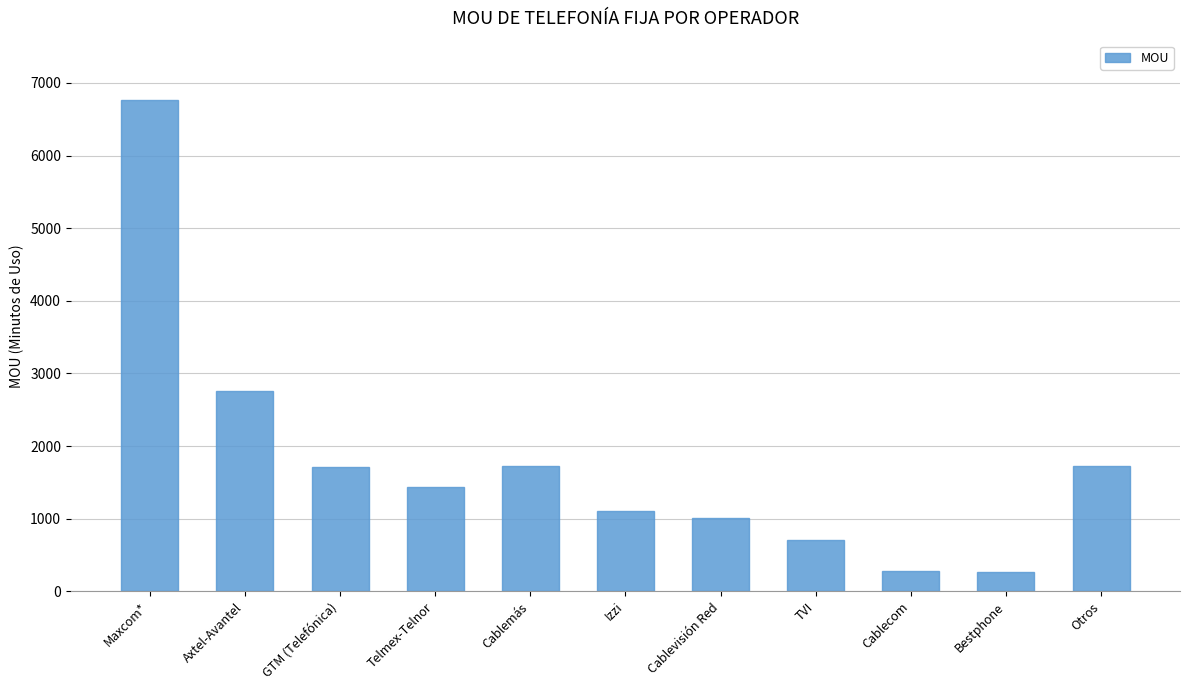

Which category has the highest value across all series?

Maxcom*